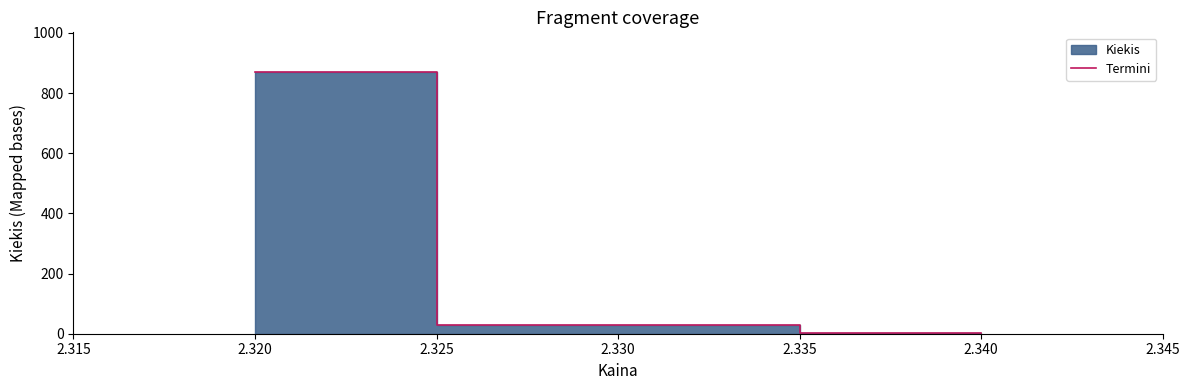

What is the maximum value for Termini?

871